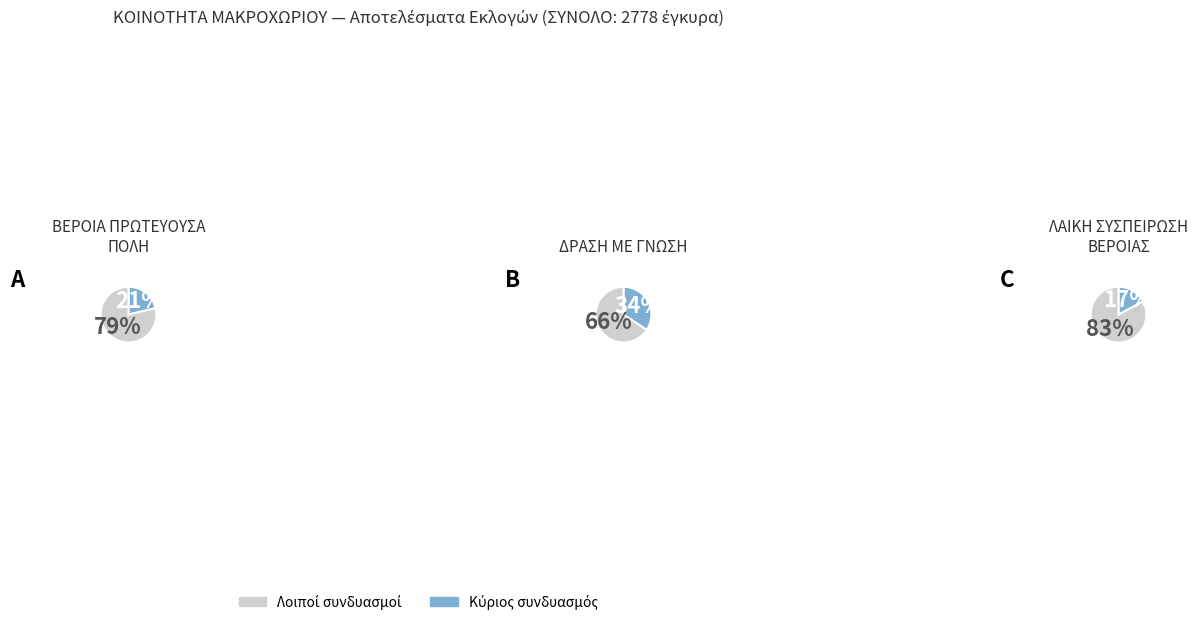

To the nearest percent, what percentage of the pie is ΒΕΡΟΙΑ ΠΡΩΤΕΥΟΥΣΑ ΠΟΛΗ?

21%